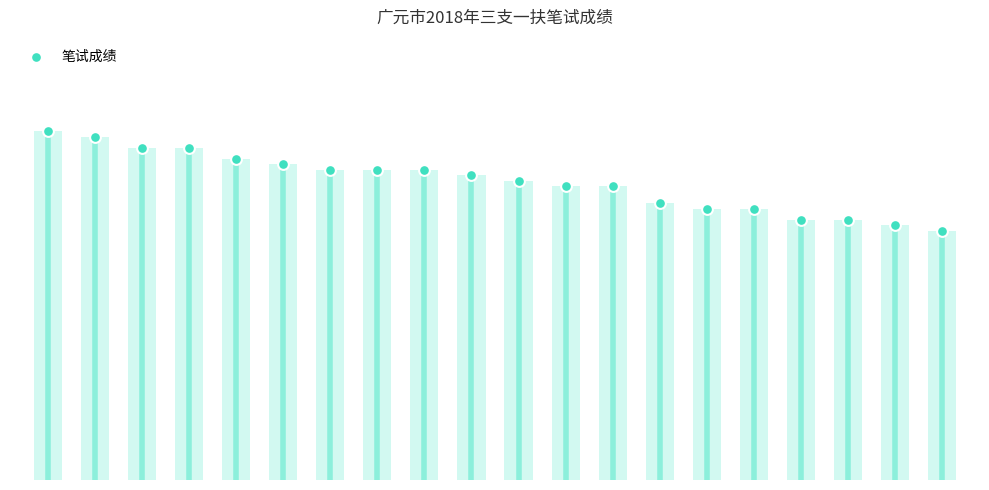

What is the ratio of the value at 9 to the value at 18?

1.2